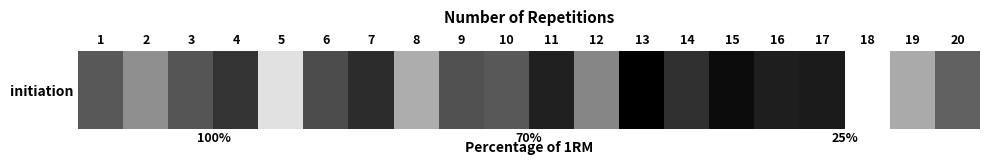

At which category does the chart reach its minimum across all series?

13